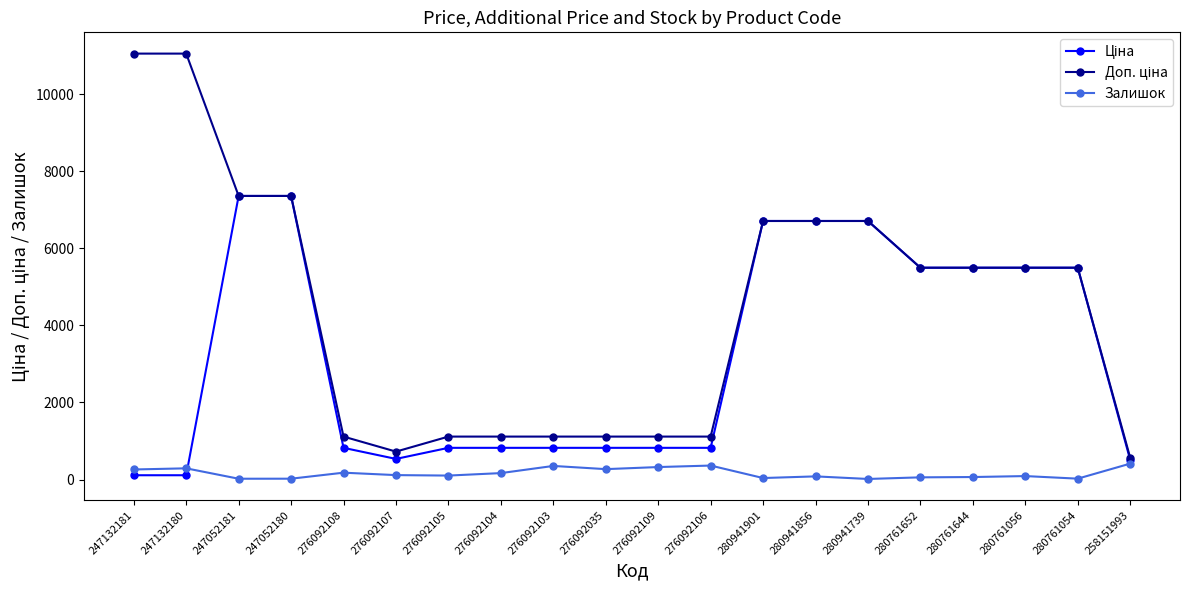

True or false: Залишок has more than 2 points higher than both neighbors.

True